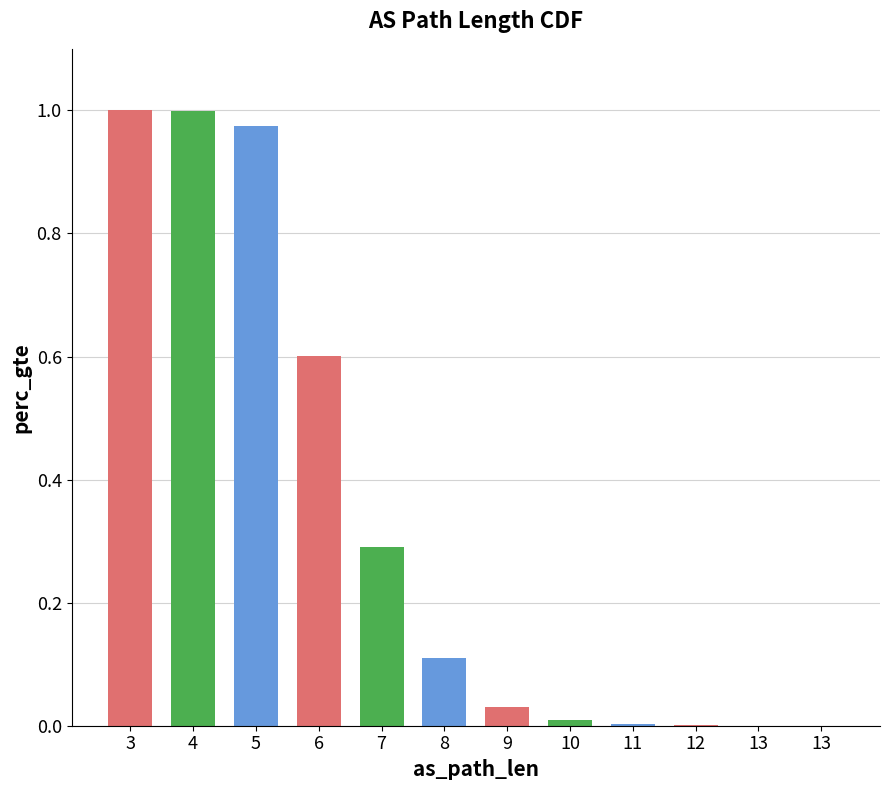

What is the sum of all values?

4.0